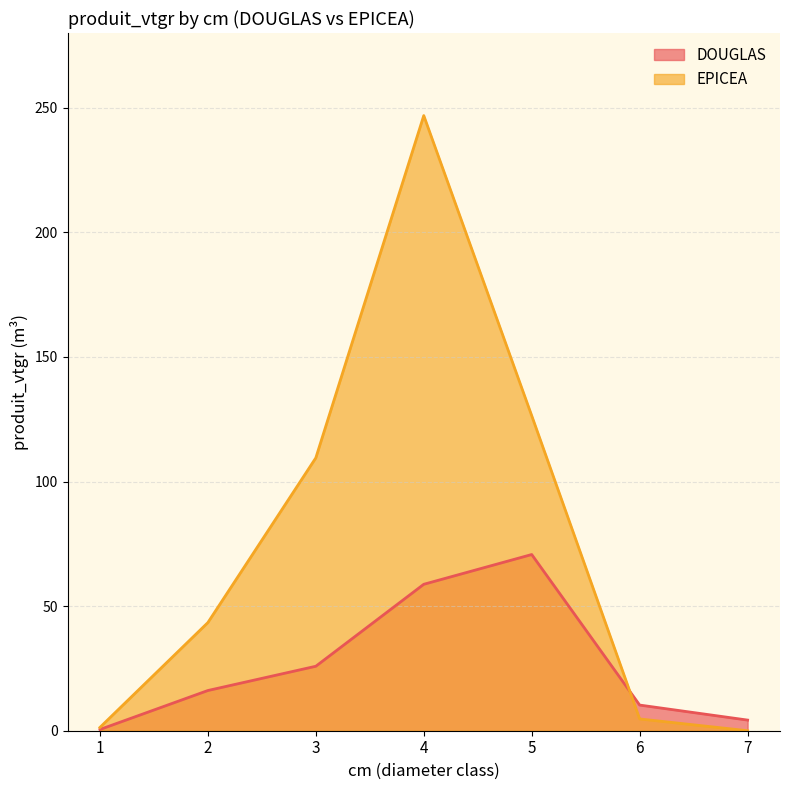

Which category has the lowest value in the DOUGLAS series?

1